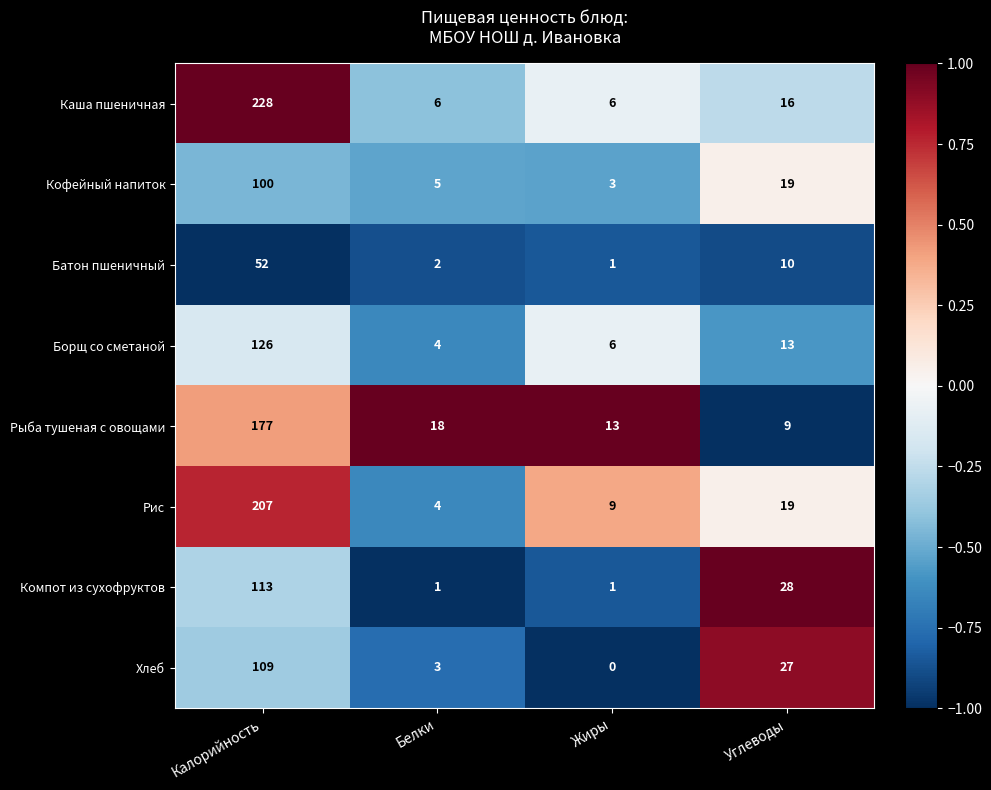

Is it true that Рис equals 207 at Калорийность?

True